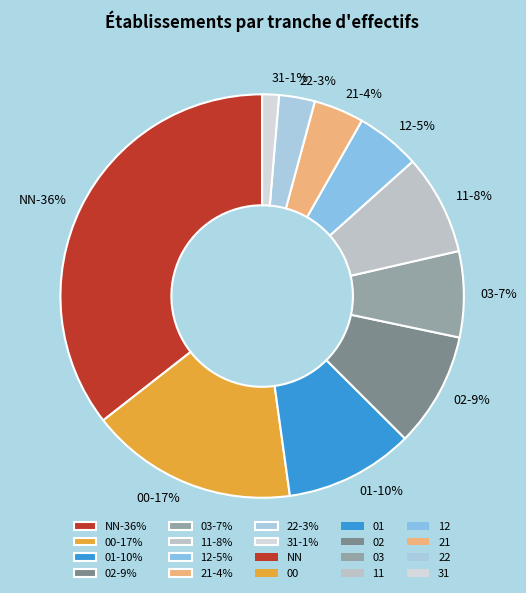

What is the smallest slice in the pie chart?

31